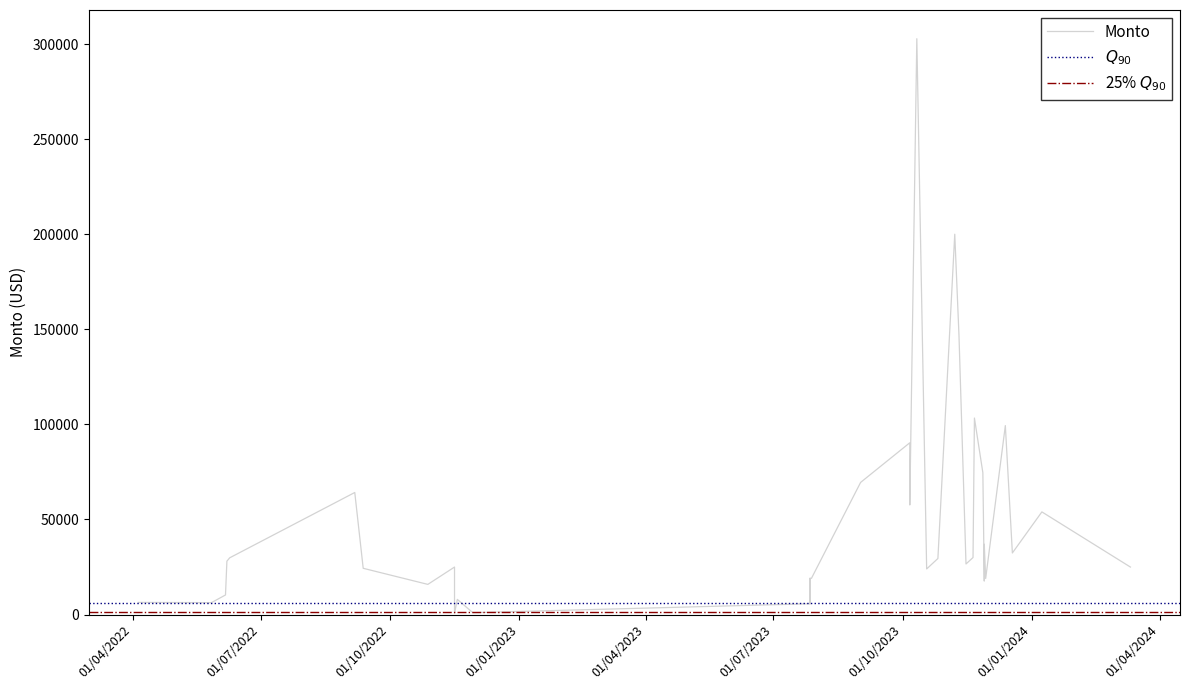

Which label corresponds to the smallest value in the chart?

2022-11-16